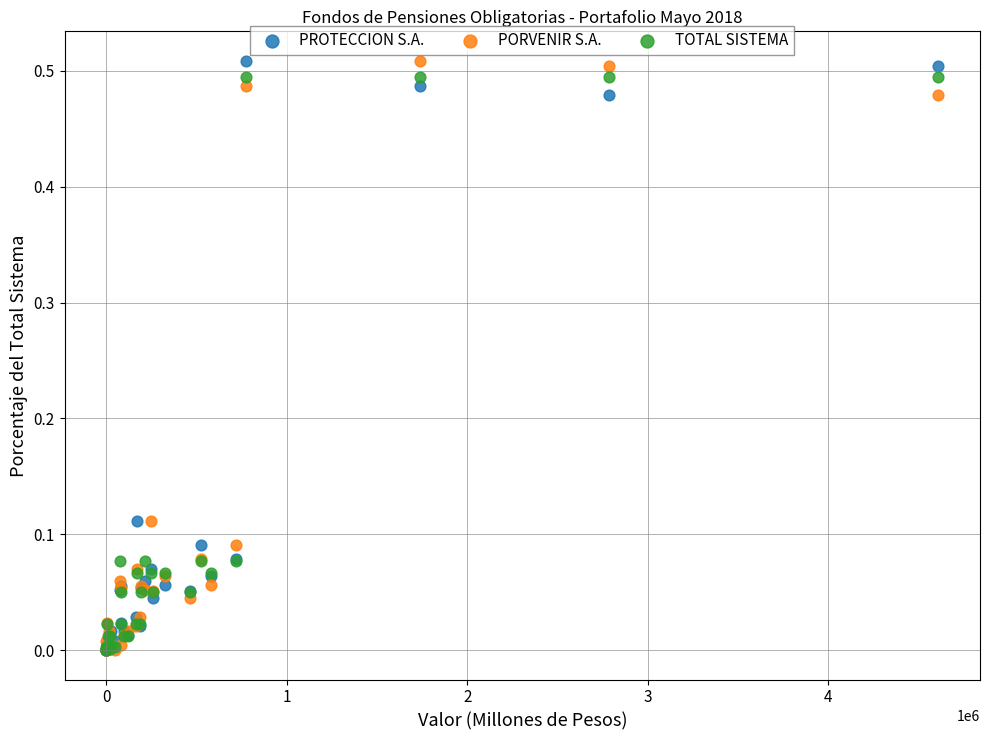

What are all the series names shown in the legend?

PROTECCION S.A., PORVENIR S.A., TOTAL SISTEMA